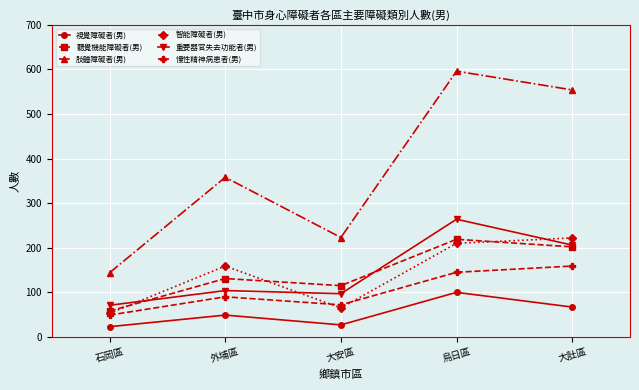

What is the difference between the highest and lowest values at 大肚區?

487